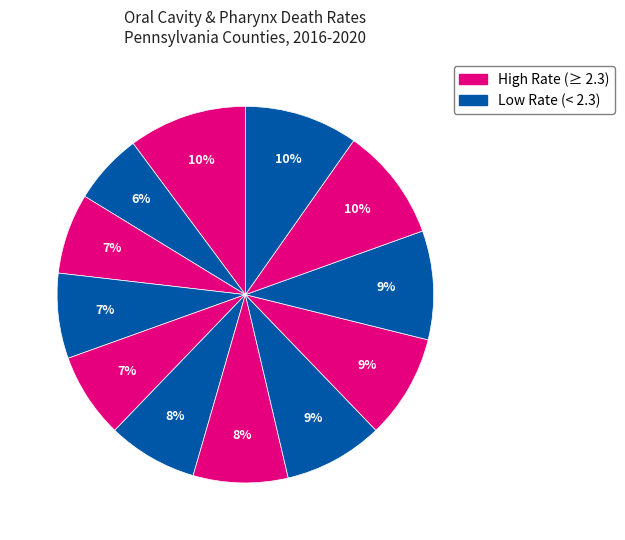

Is there a majority slice in this chart?

No